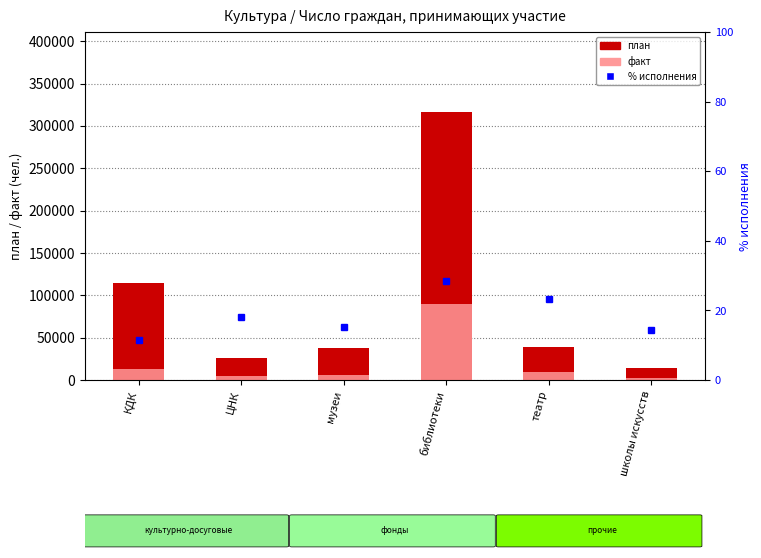

True or false: факт has a value of 13341.9 at театр.

False